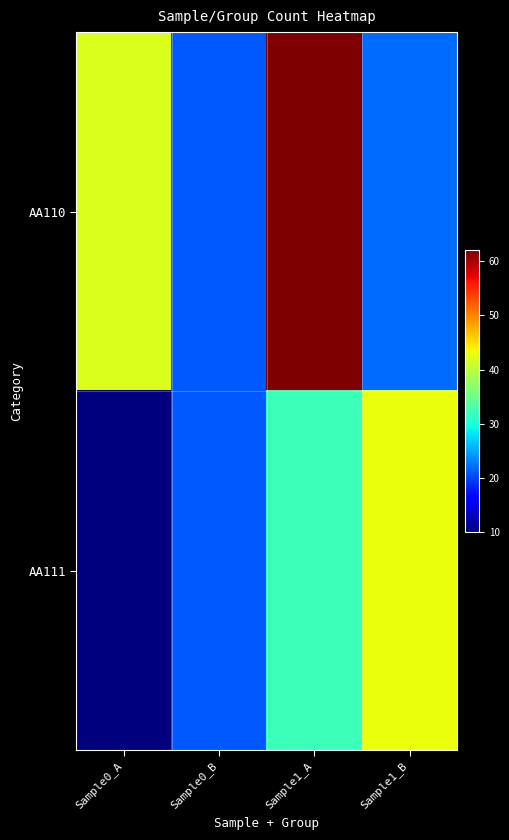

Which series changed the most between Sample0_B and Sample1_B?

AA111